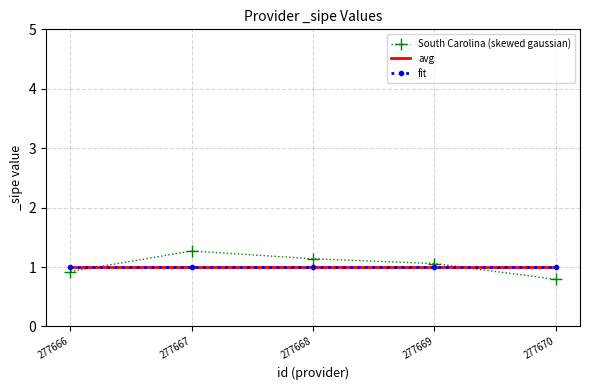

Between 277668 and 277667, which is larger?

277667